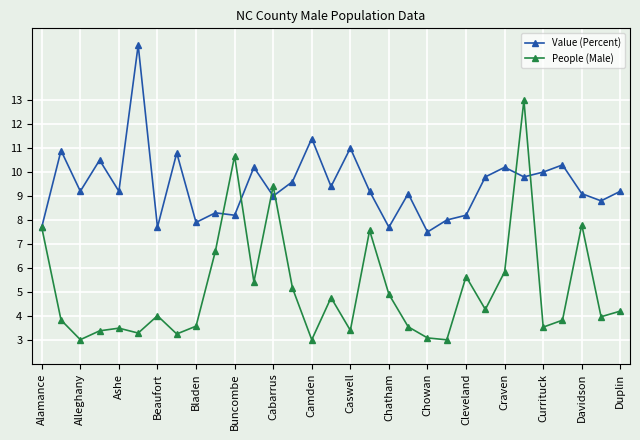

Which series has the largest total across all categories?

Value (Percent)